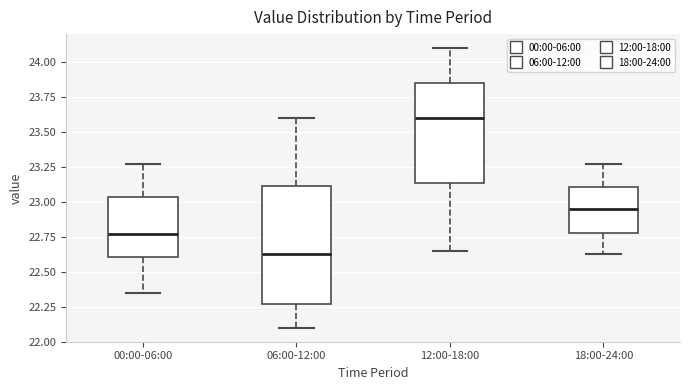

Reading left to right, transcribe this box plot: for each box, give where its median line is, the range the box spans, and where its two whiskers end, as read against the y-axis. The values are not printed on the chart, so give them approximately, as read against the axis.

00:00-06:00: median 22.75, box 22.60 to 23.05, whiskers 22.35 to 23.25
06:00-12:00: median 22.65, box 22.25 to 23.10, whiskers 22.10 to 23.60
12:00-18:00: median 23.60, box 23.15 to 23.85, whiskers 22.65 to 24.10
18:00-24:00: median 22.95, box 22.80 to 23.10, whiskers 22.65 to 23.25